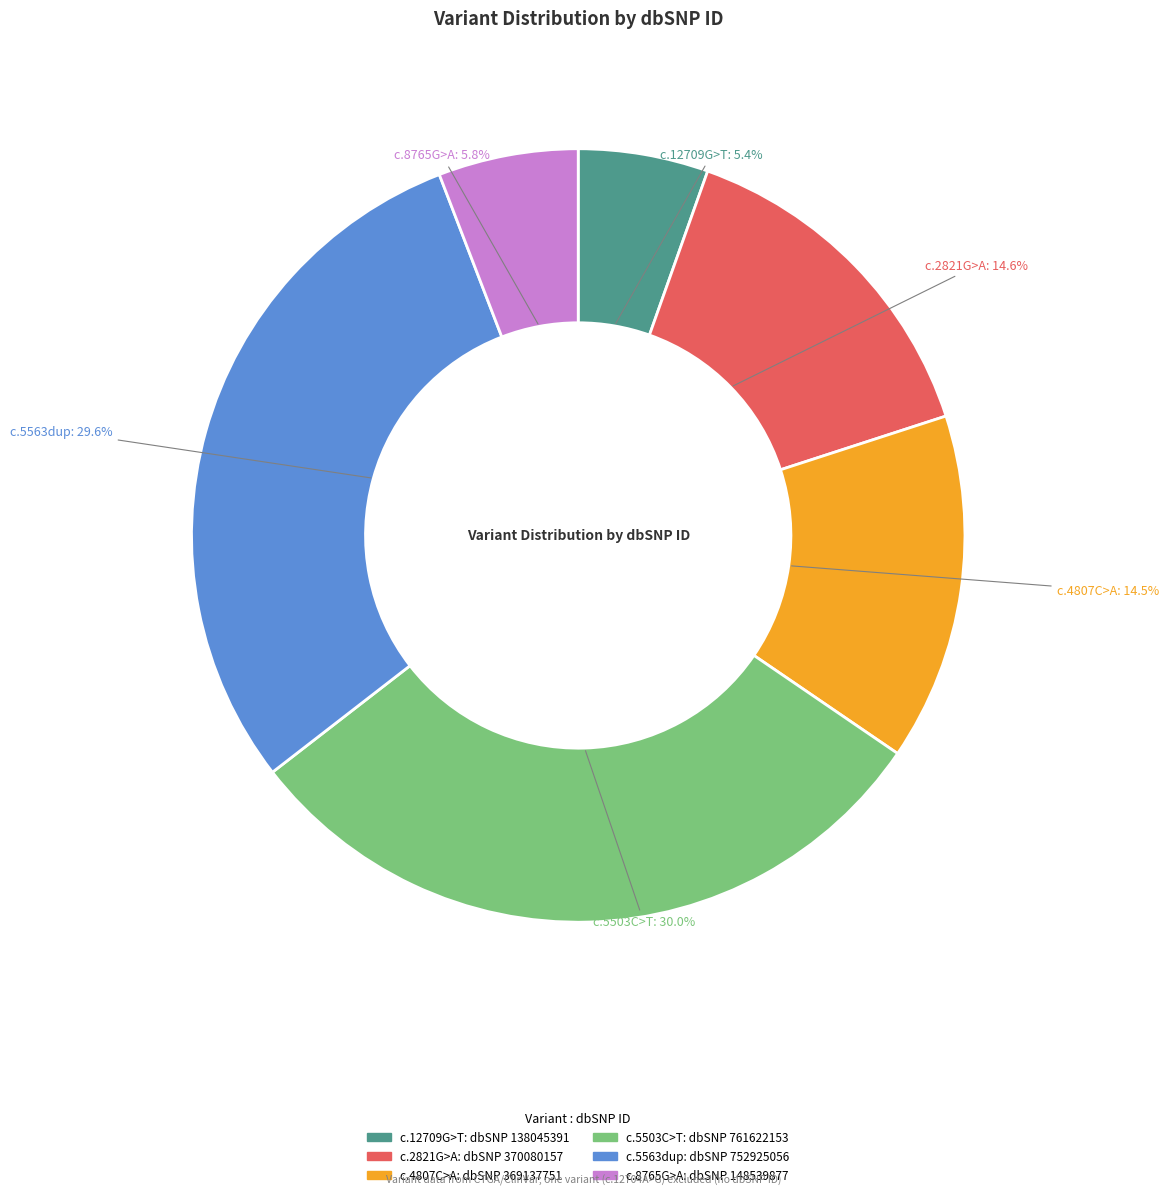

Does any single category account for the majority?

No